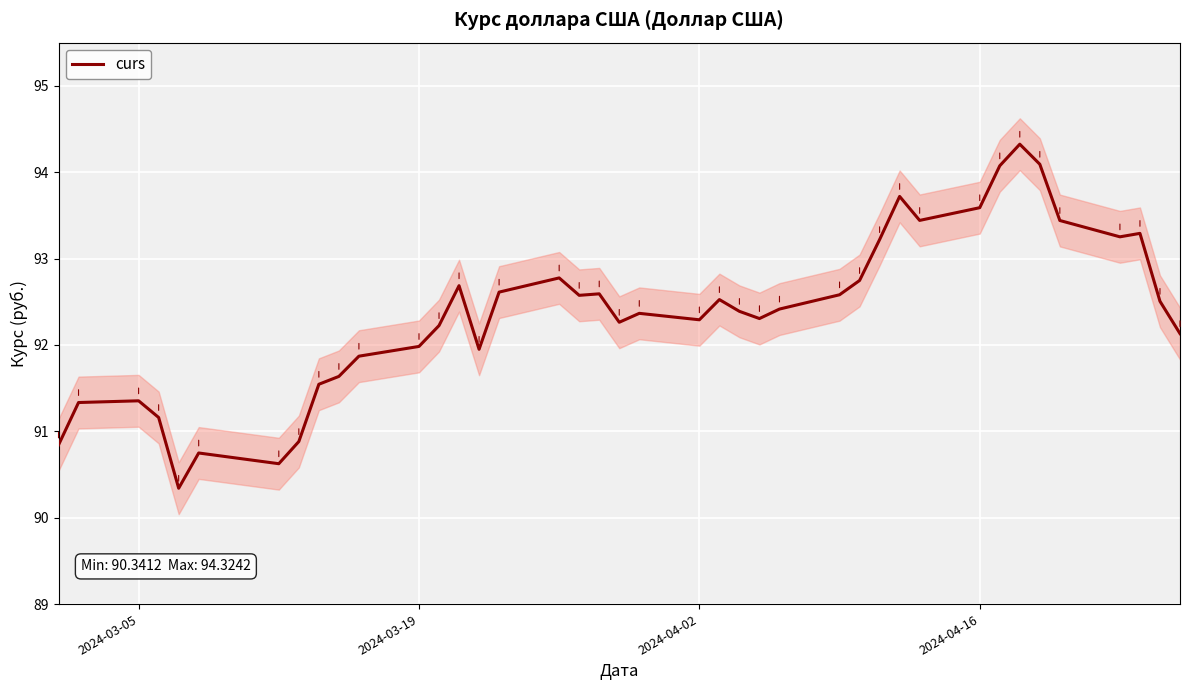

What is the lowest value of the curs series?

90.3